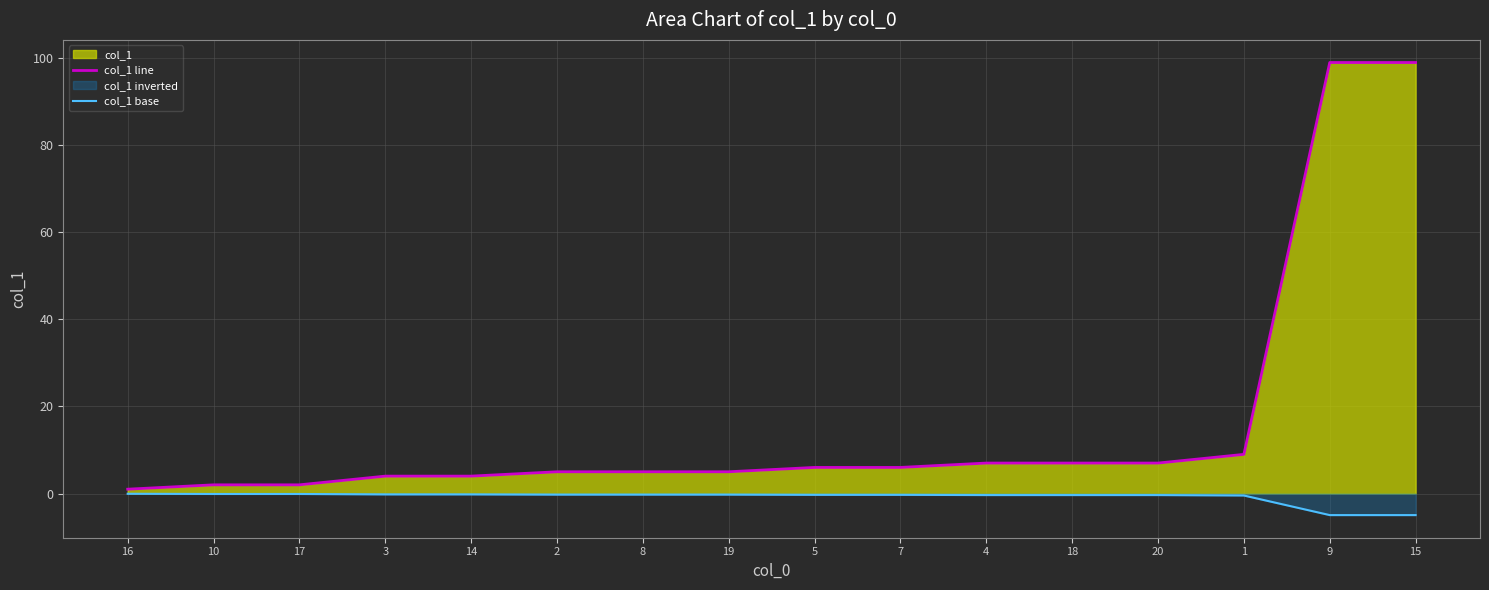

Which category has the lowest value in the col_1 base series?

9